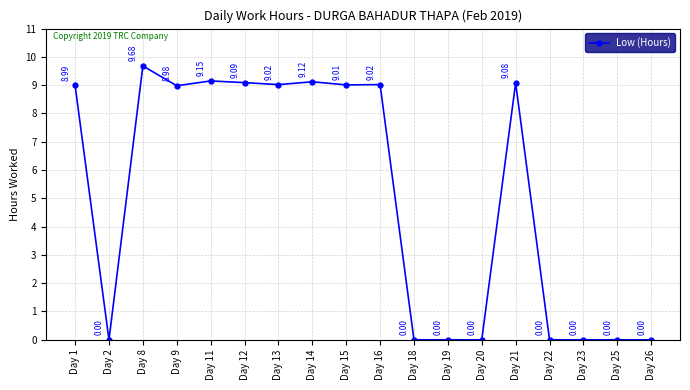

What is the value of the 7th point from the left?

9.0